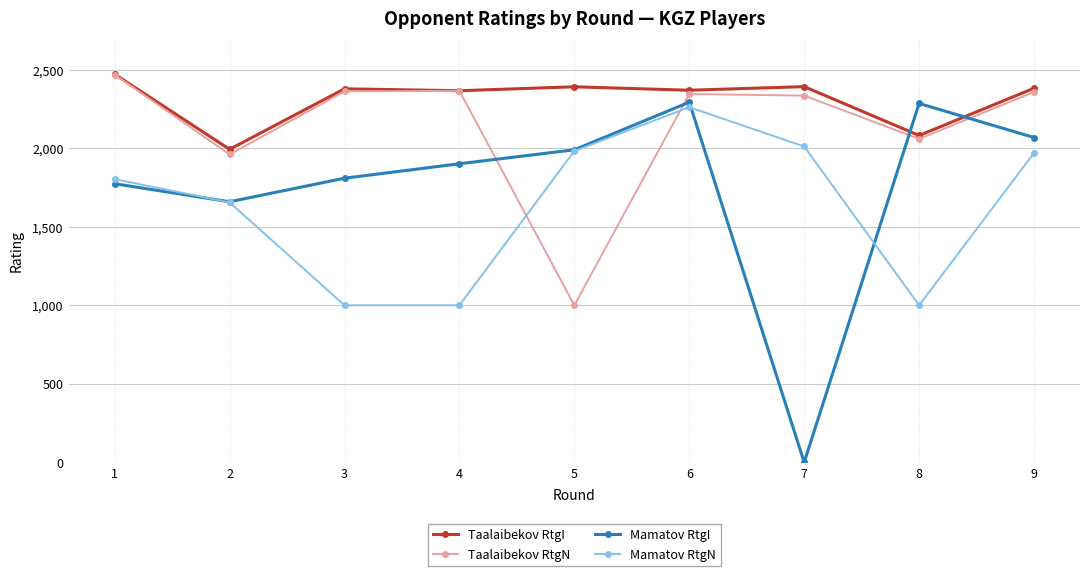

True or false: Mamatov RtgI has a value of 1901 at 4.

True